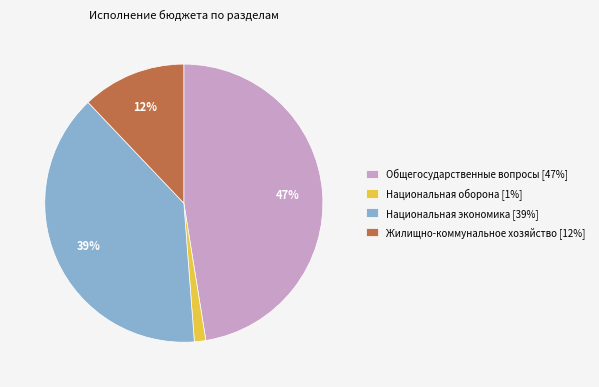

Does Жилищно-коммунальное хозяйство account for over 50% of the chart?

No